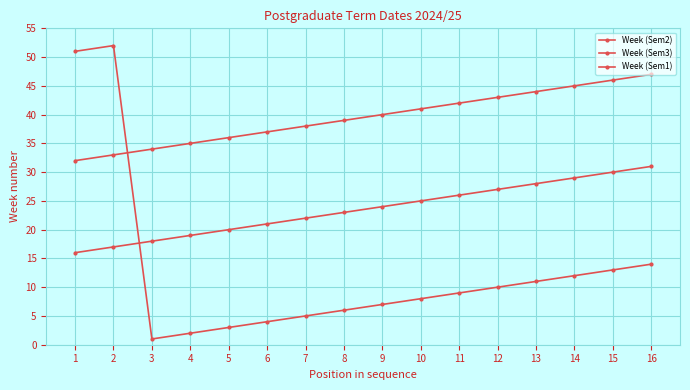

What is the difference between the highest and lowest values at 11?

33